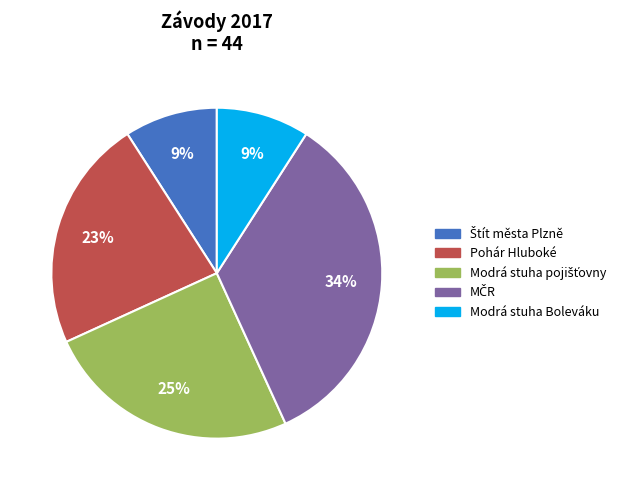

To the nearest percent, what is the average slice percentage?

20%